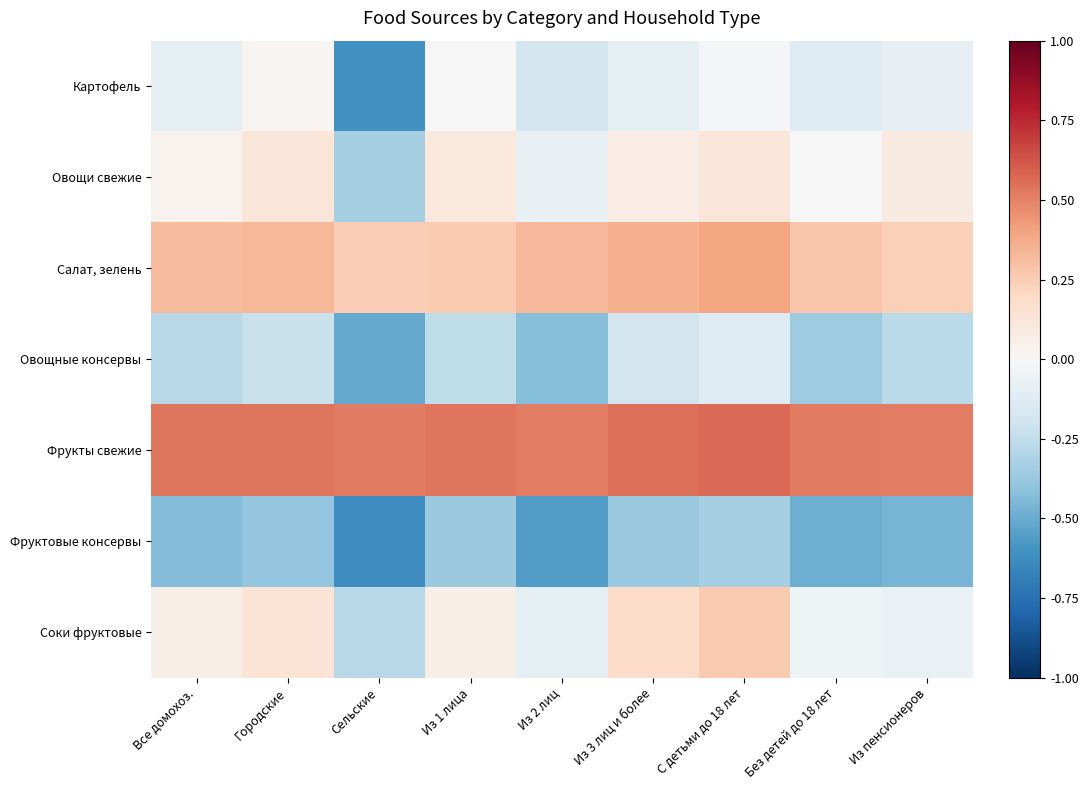

Which series has the widest spread of values?

Картофель